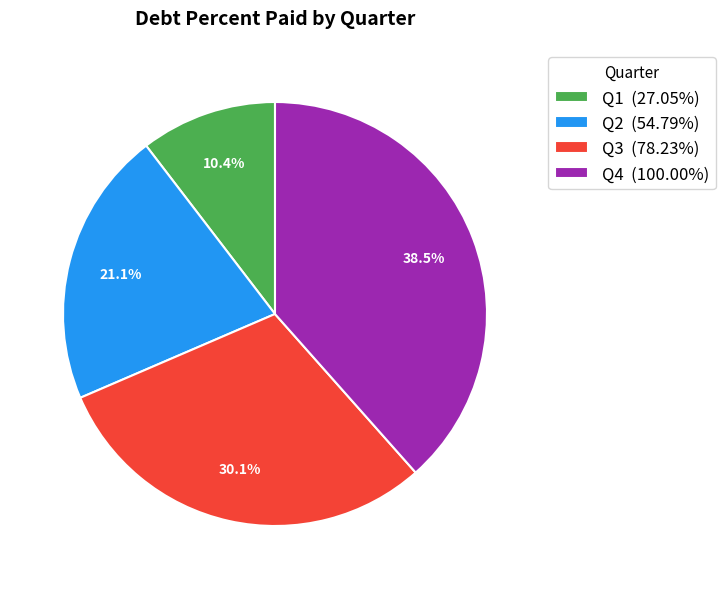

How many segments does this pie chart have?

4